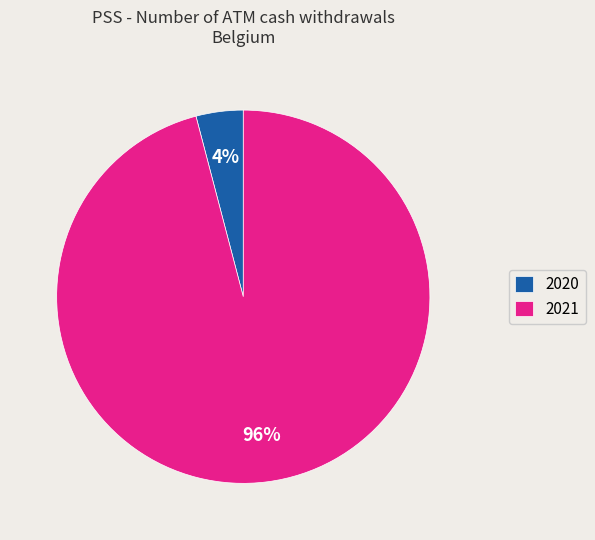

Which has a higher value, 2020 or 2021?

2021